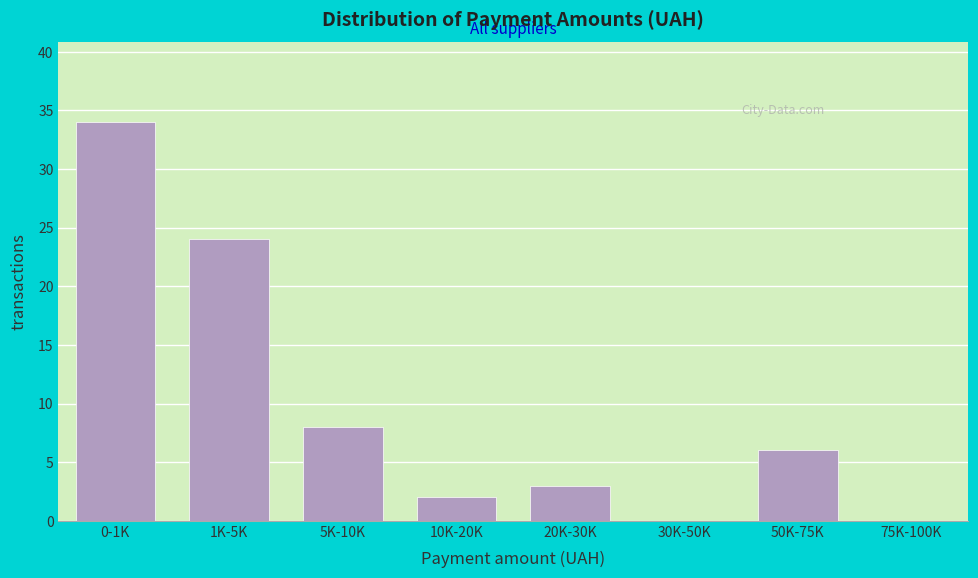

Reading left to right, what are all the values shown in this chart?

0-1K=34	1K-5K=24	5K-10K=8	10K-20K=2	20K-30K=3	30K-50K=0	50K-75K=6	75K-100K=0